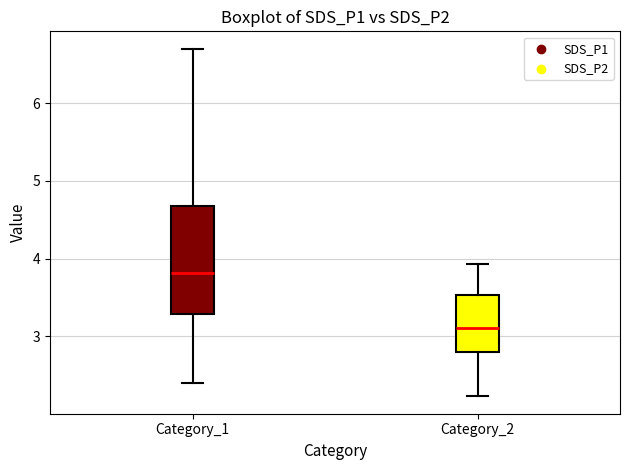

Which box's median line is the highest?

Category_1